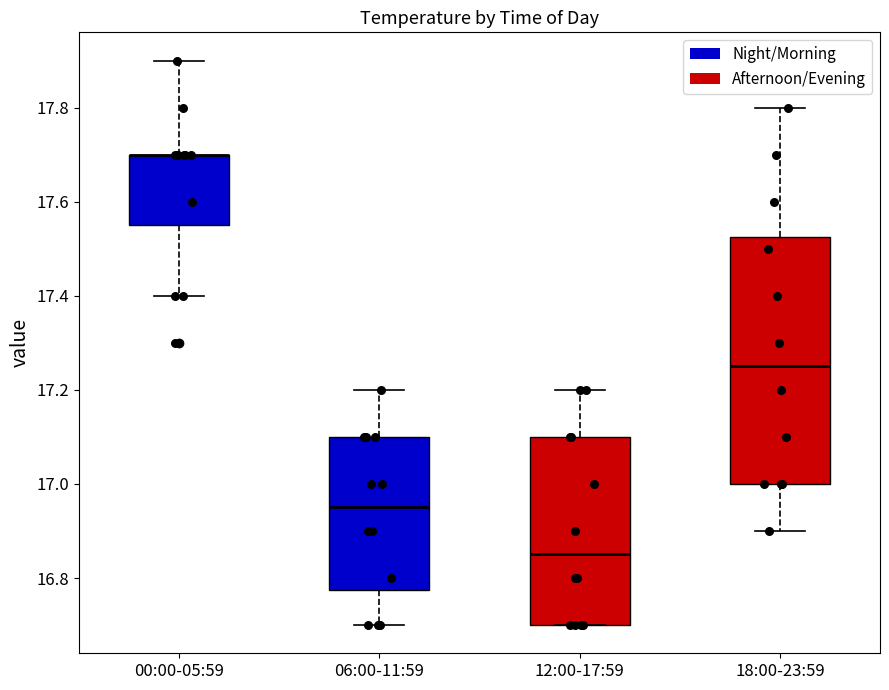

Where is the upper edge of the box for 00:00-05:59 on the y-axis? The values are not printed on the chart, so give them approximately, as read against the axis.

17.70